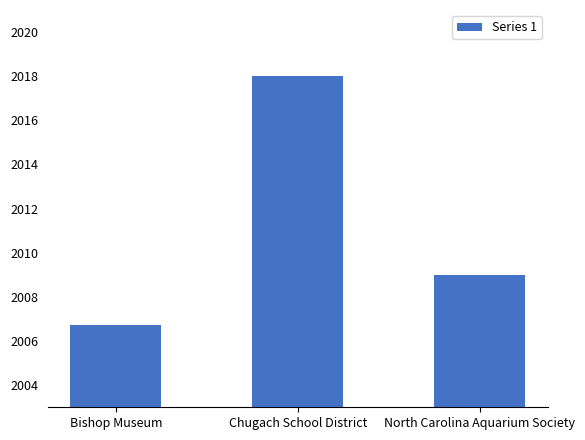

At which label is the value closest to 2012?

North Carolina Aquarium Society